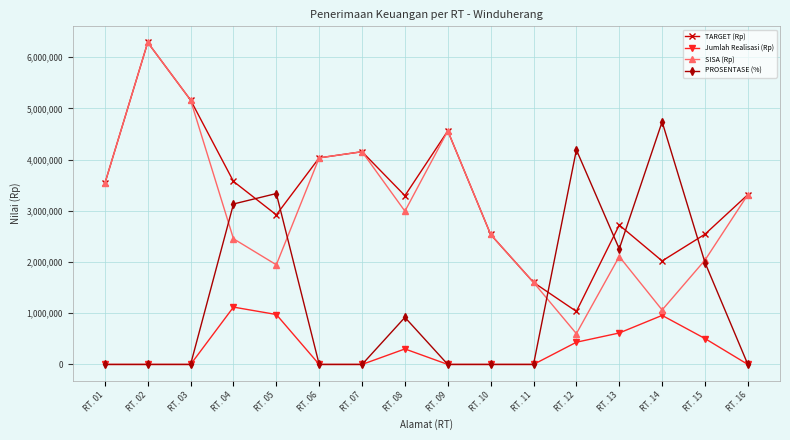

True or false: Jumlah Realisasi (Rp) and TARGET (Rp) intersect in this chart.

False